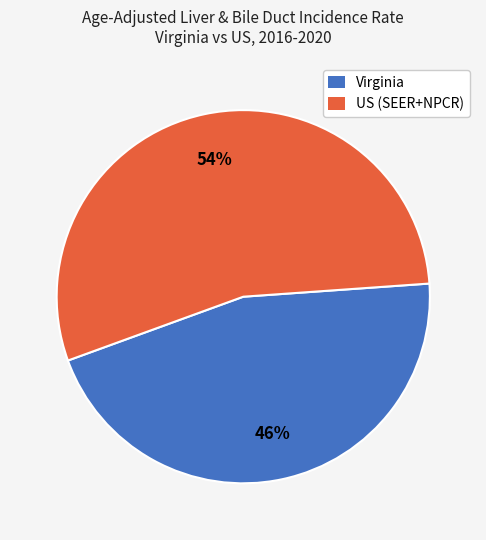

To the nearest percent, what portion does Virginia represent?

46%